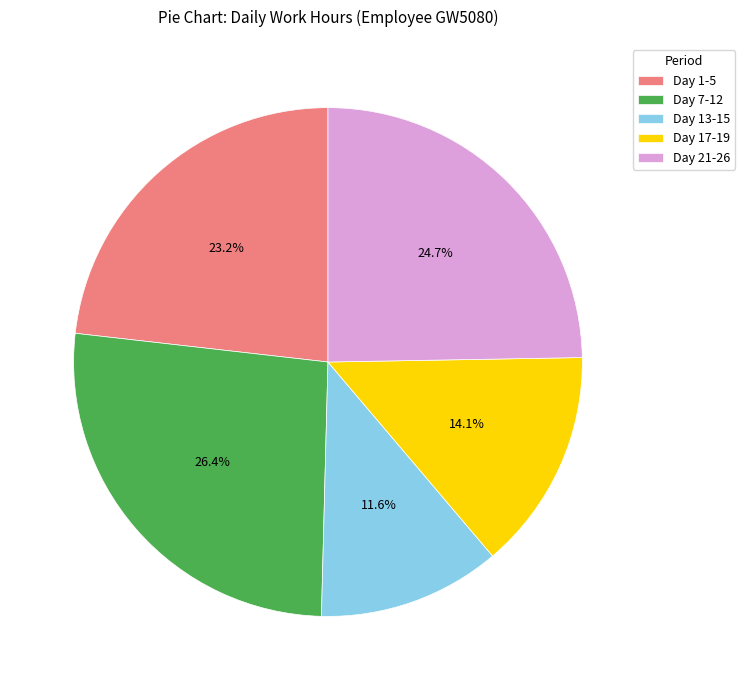

How many segments does this pie chart have?

5